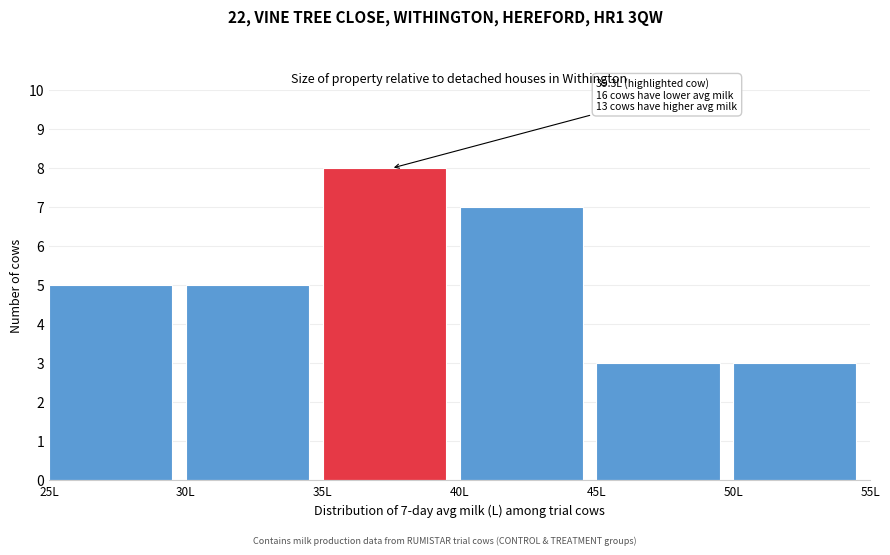

Over which range of the x-axis is the bar tallest?

35 to 40